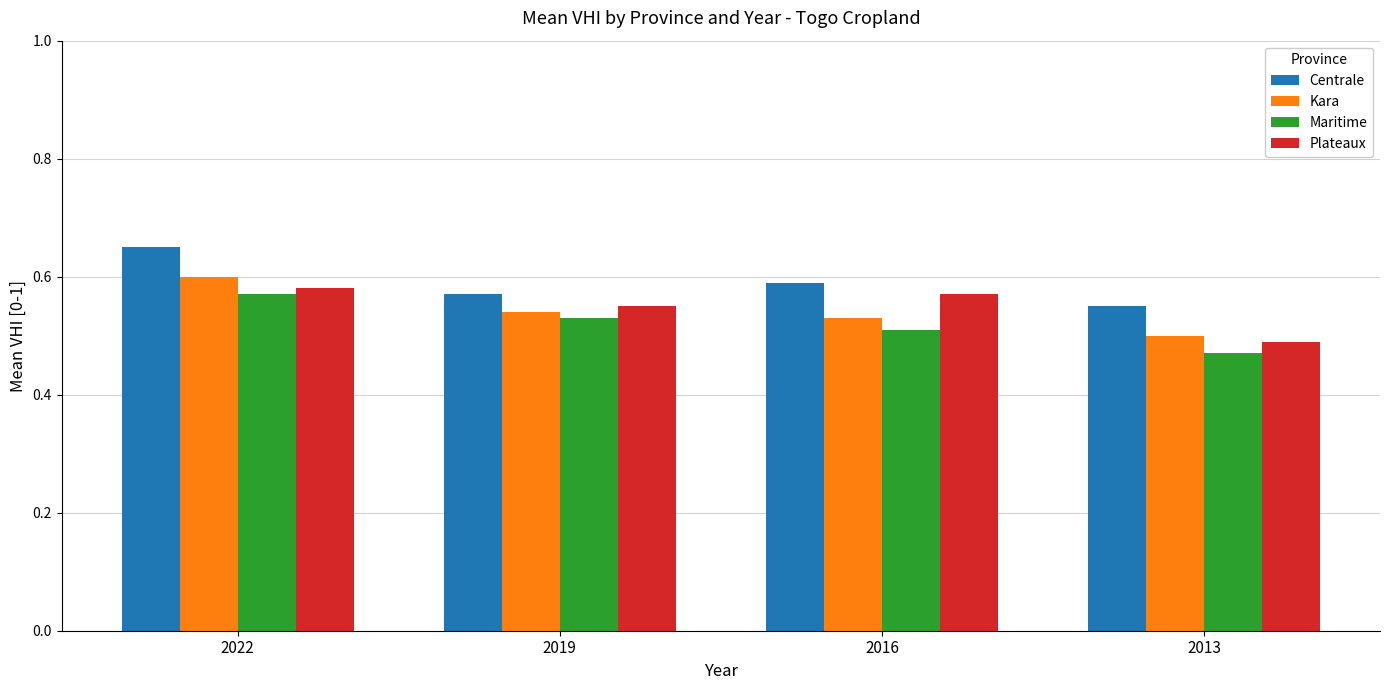

What is the sum of the Centrale values at 2016 and 2013?

1.1